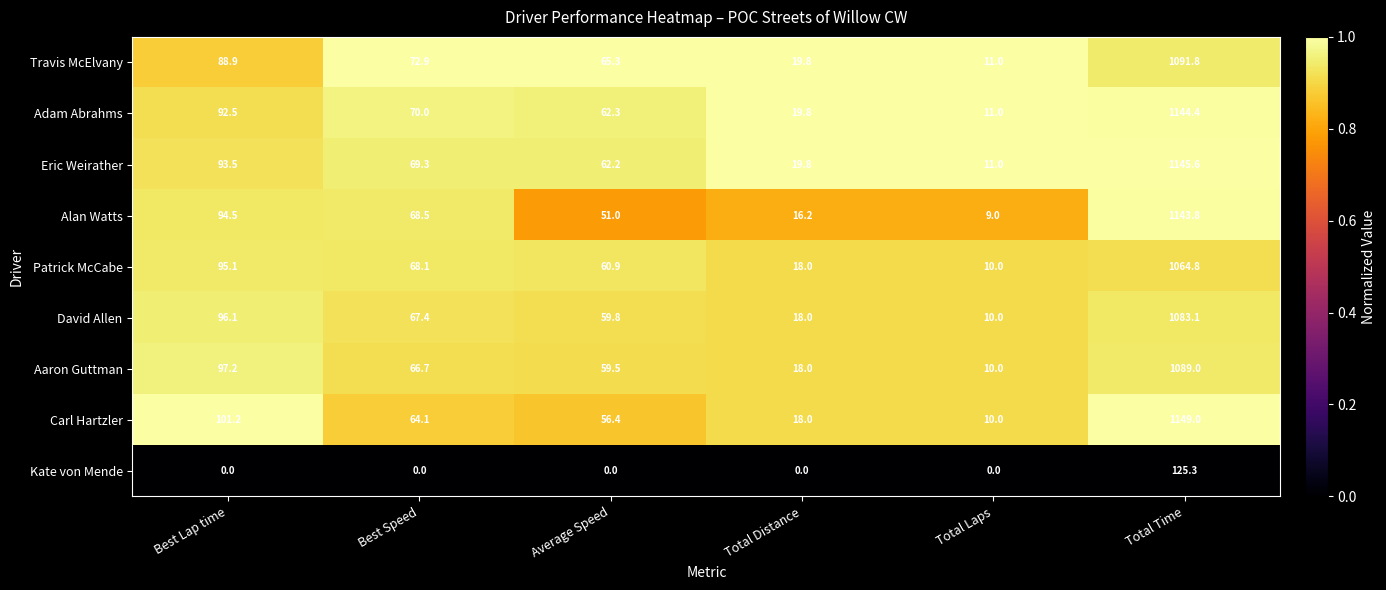

What is the difference between the highest and lowest values at Best Speed?

72.9